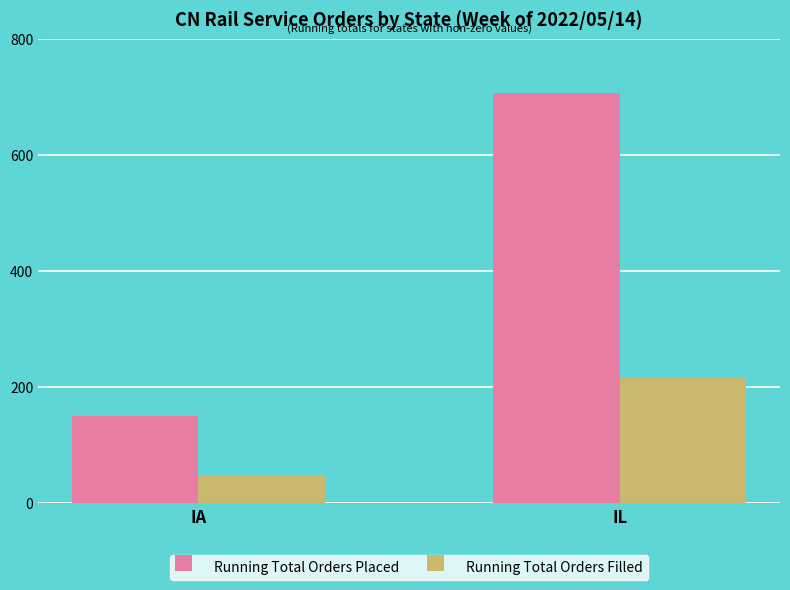

At which label does Running Total Orders Placed reach its peak?

IL